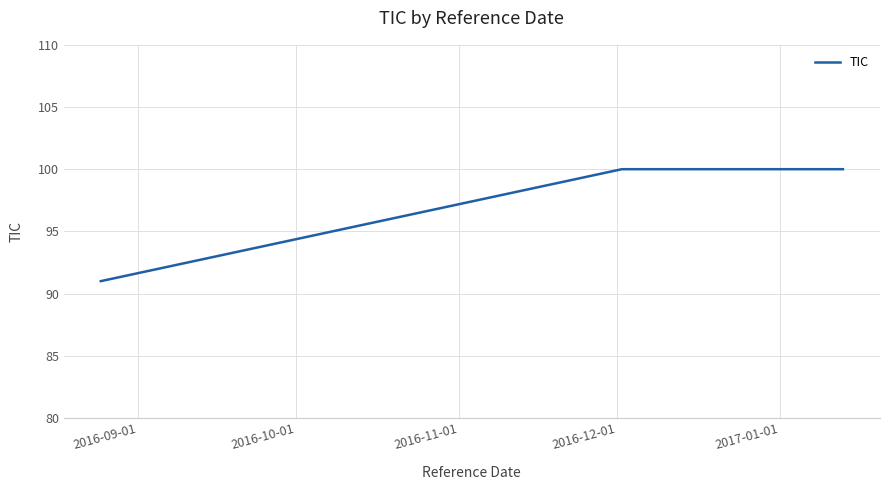

What is the maximum value shown in the chart?

100